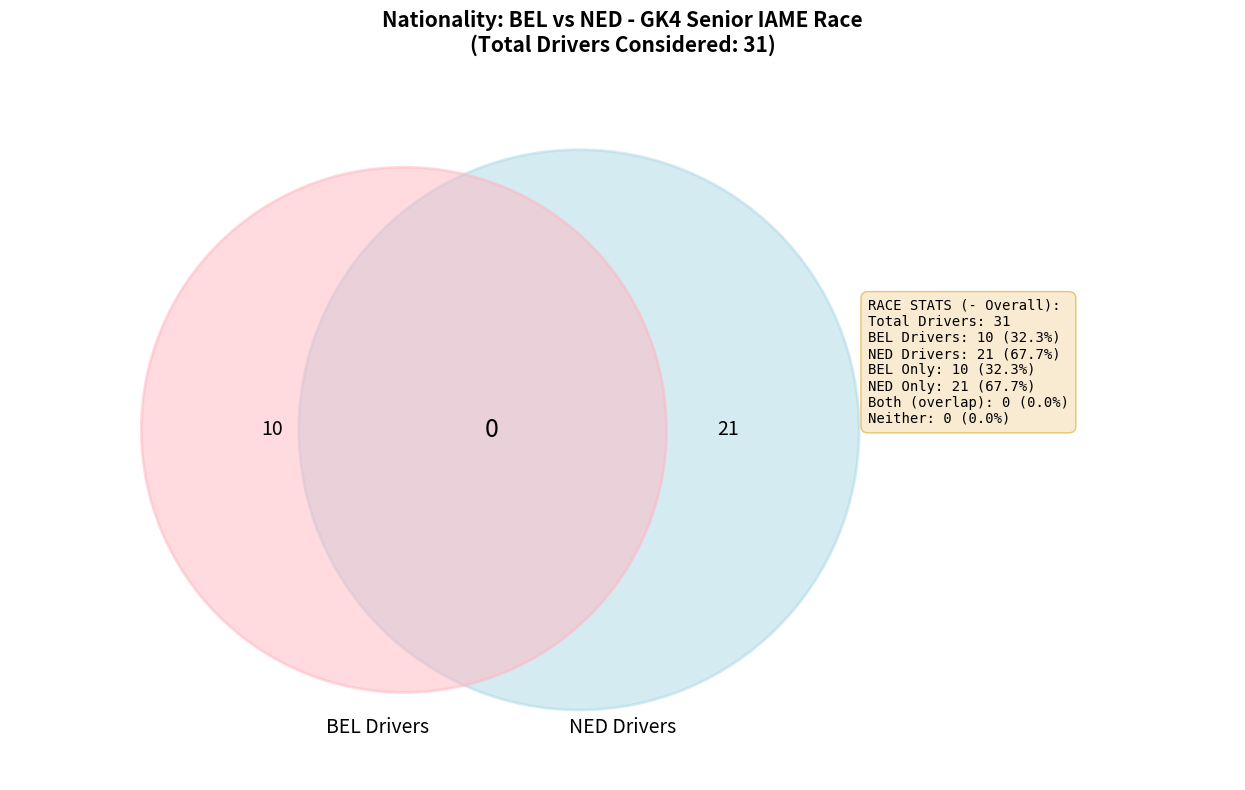

Rank the categories by value from highest to lowest.

NED, BEL